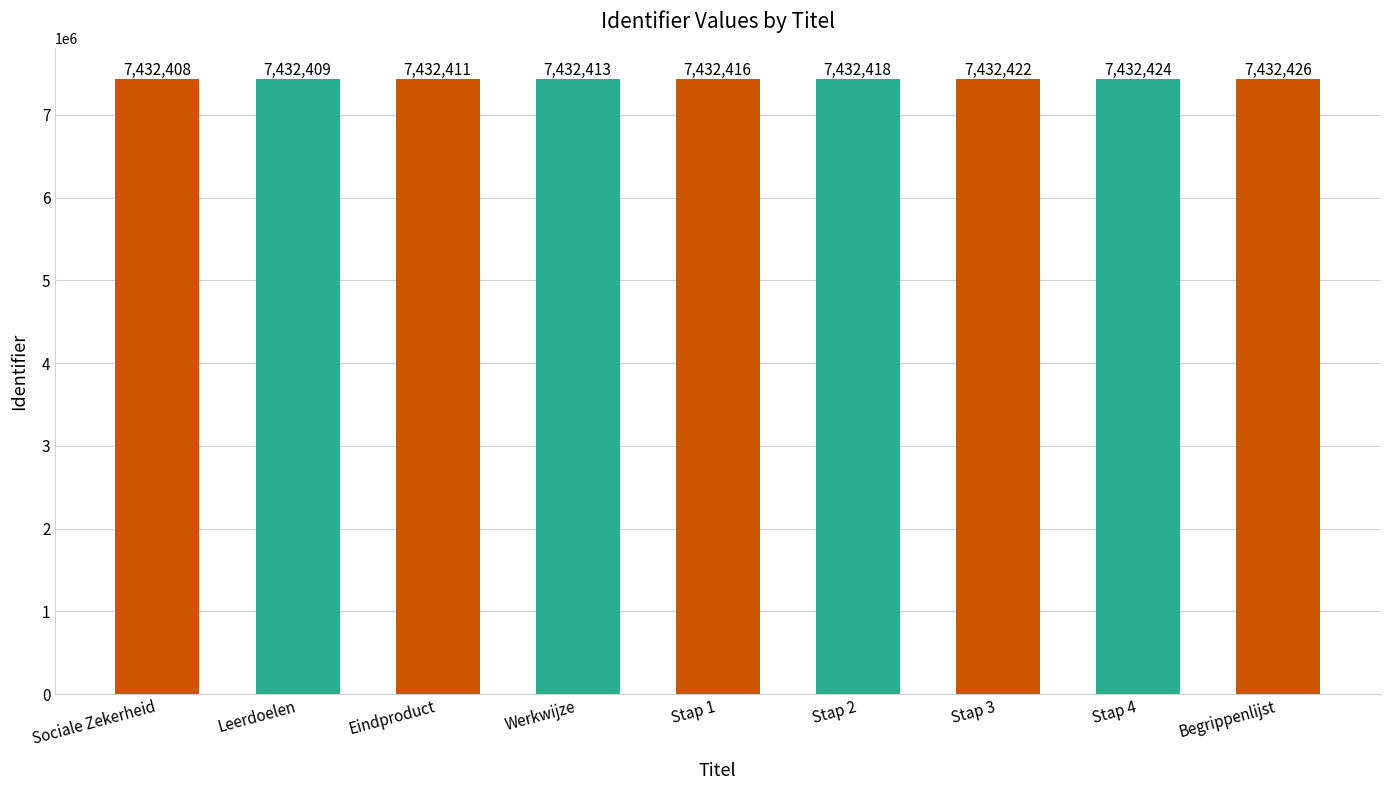

What is the value of the 5th bar from the left?

7432416